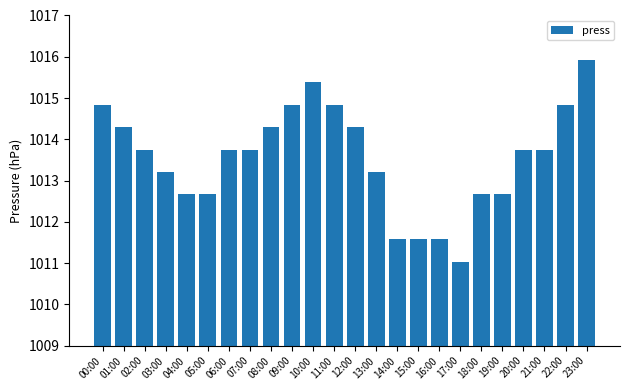

Which category has the highest value across all series?

23:00